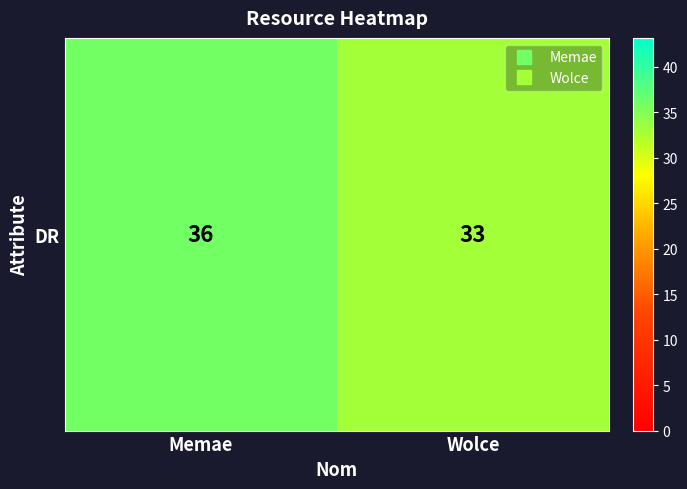

Count the values in the range 33 to 36.

2